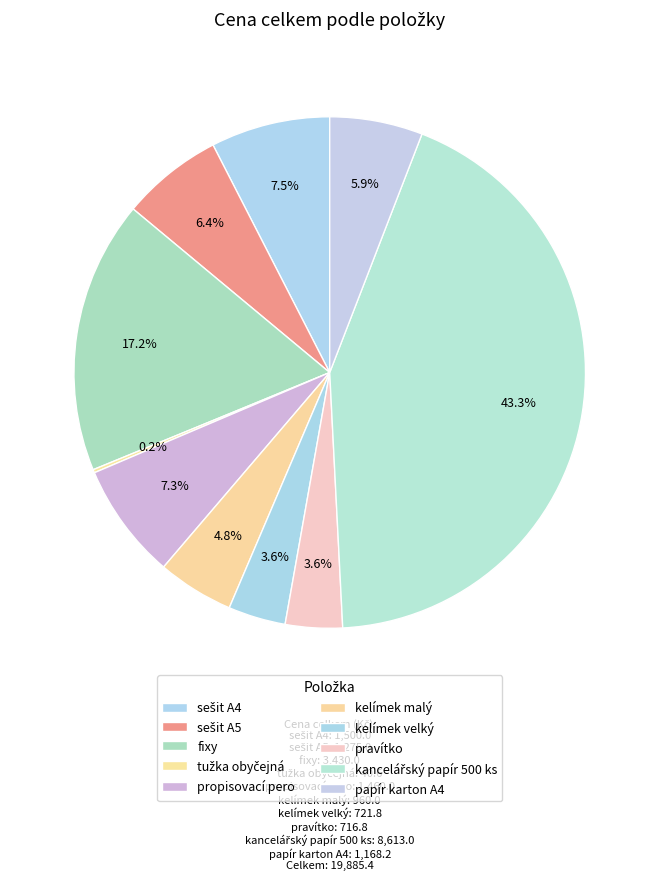

Combined, what portion of the pie is papír karton A4 and kelímek velký?

9.5%